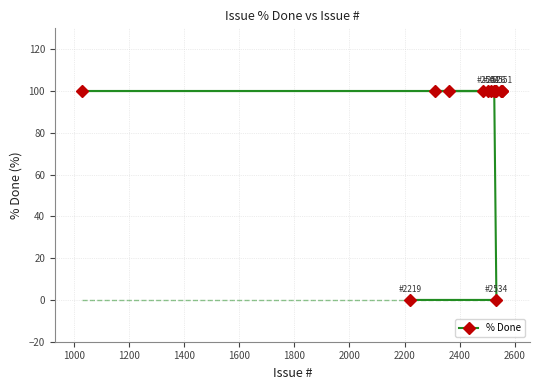

What is the difference between the maximum and minimum values?

100